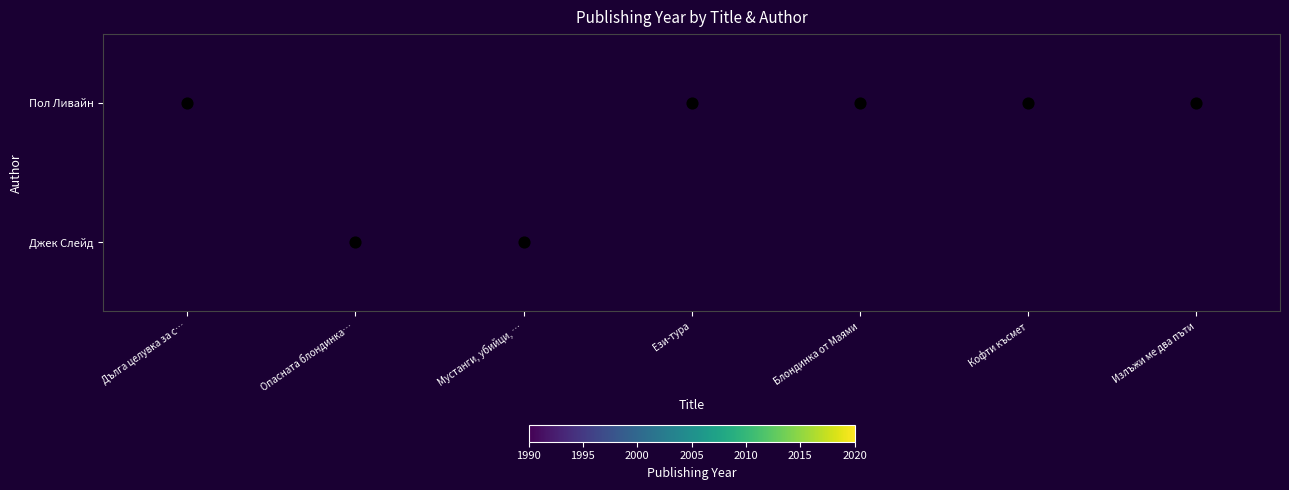

Which series has the largest range (max minus min)?

Пол Ливайн